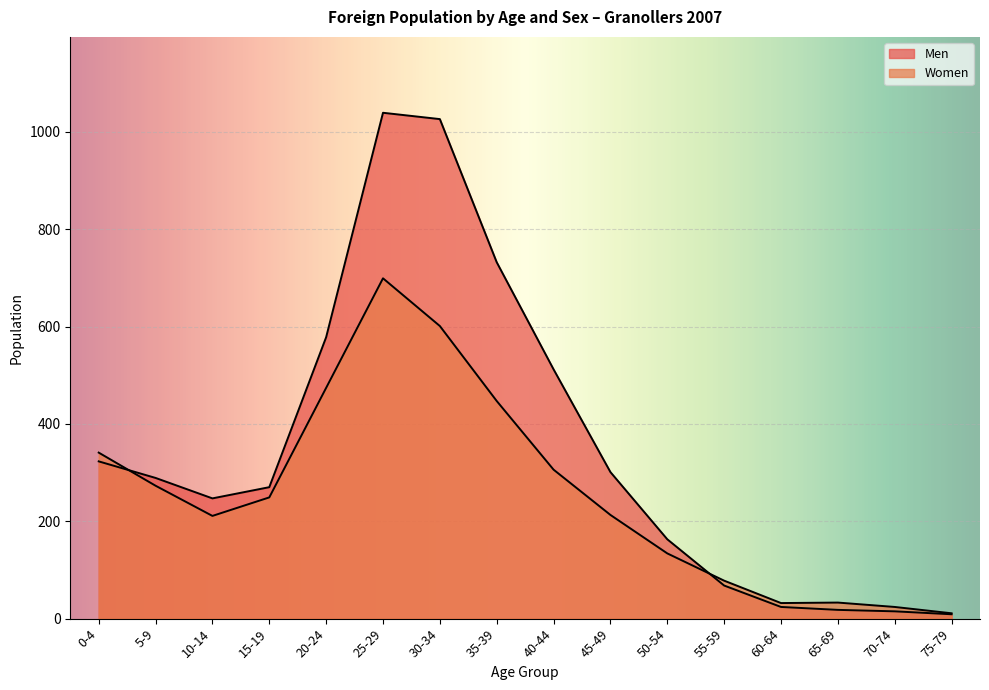

The value of Women at 45-49 is 101. True or false?

False